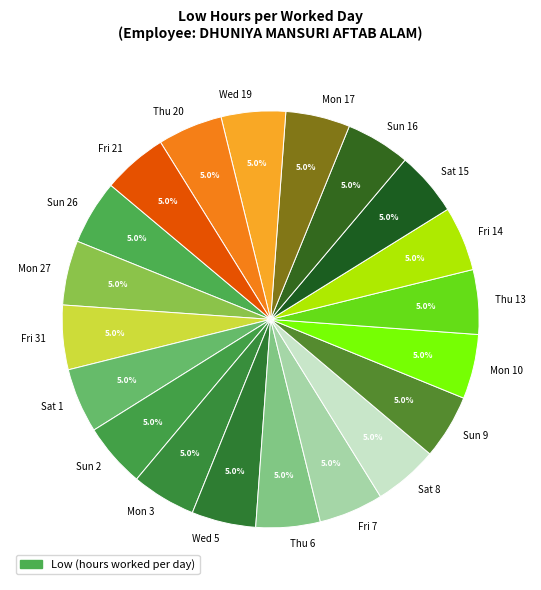

How many segments does this pie chart have?

20